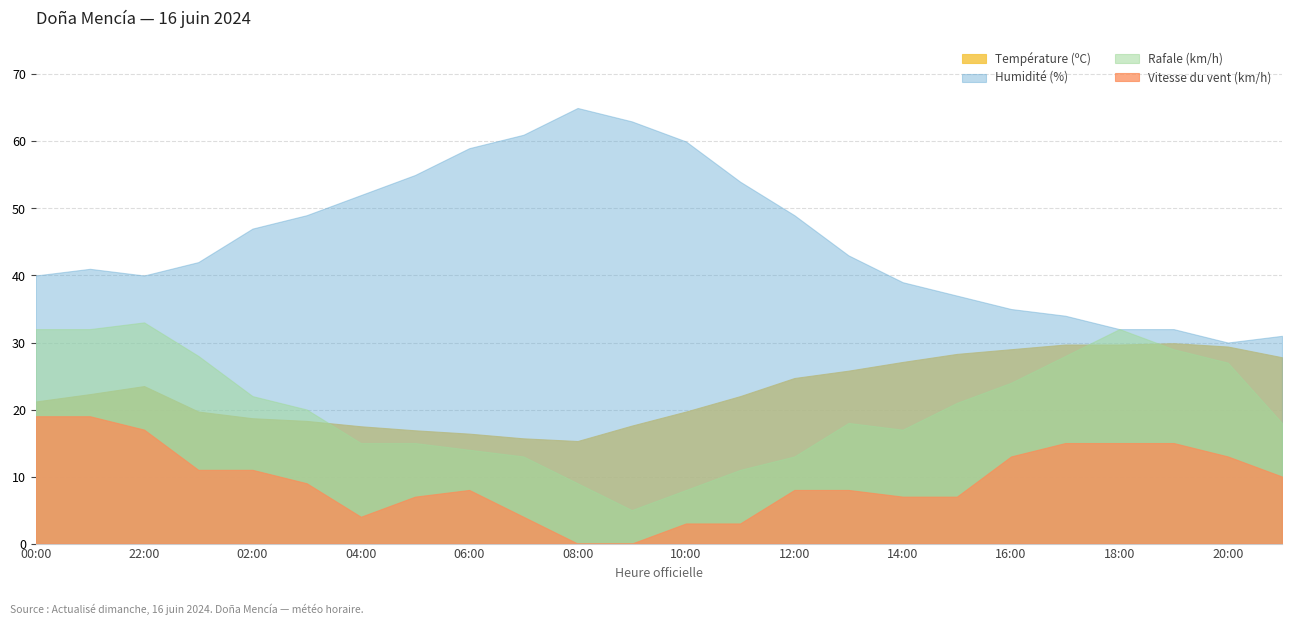

What is the label of the 2nd point from the right?

20:00